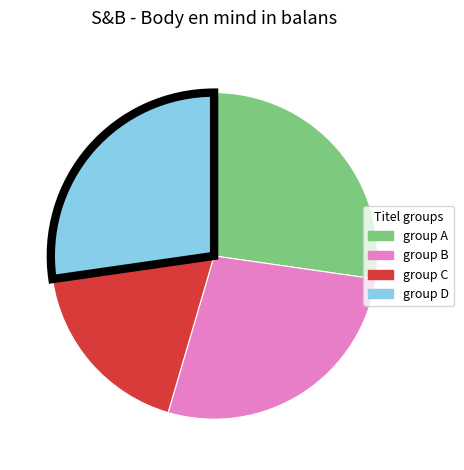

How many segments does this pie chart have?

4